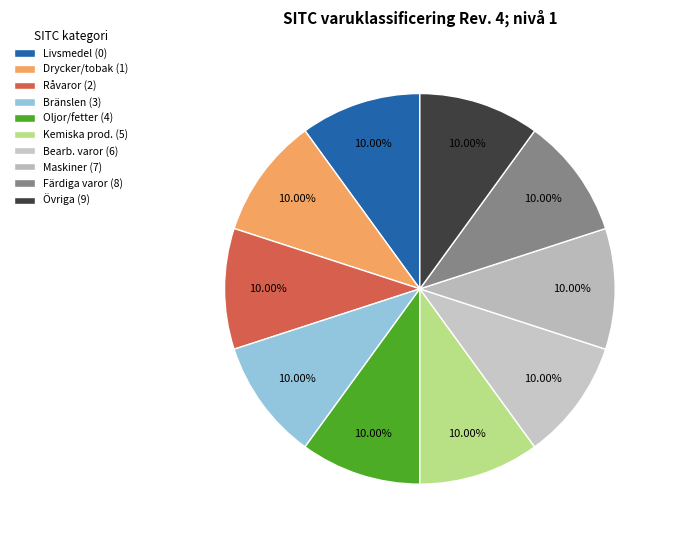

Which slice is the largest?

Övriga varor